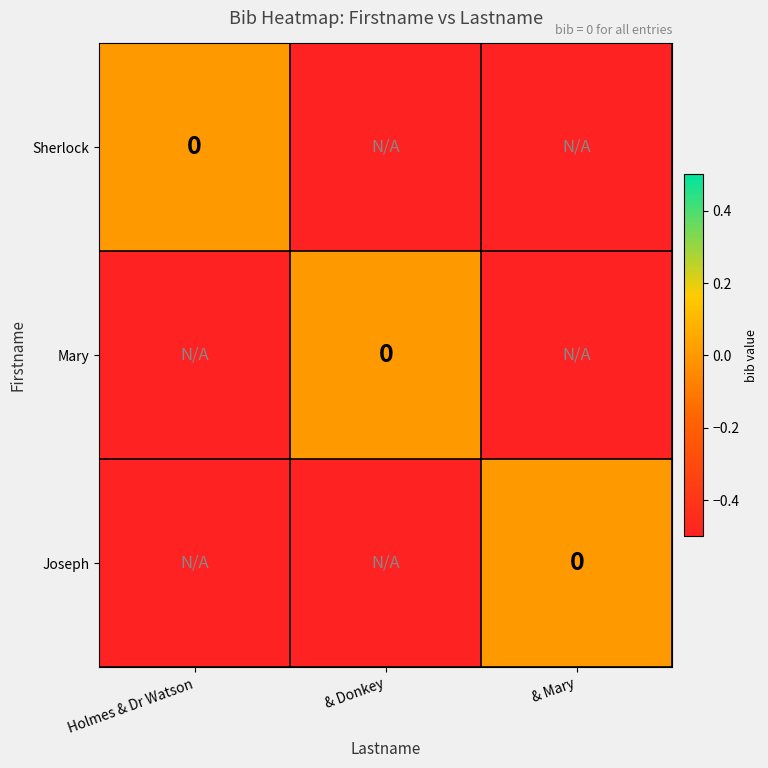

What is the total value across all series at & Donkey?

-2